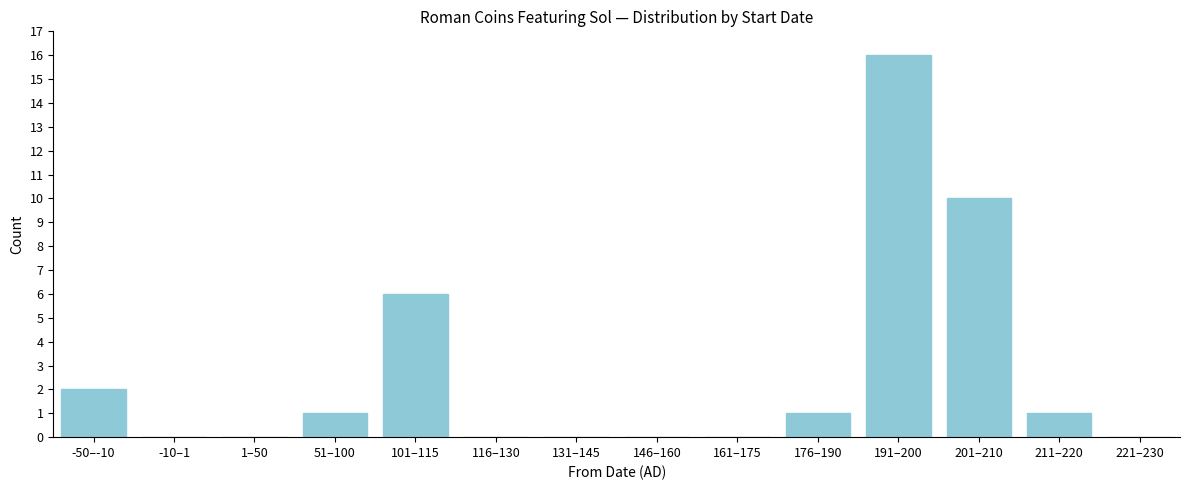

Reading left to right, transcribe all the data shown in this chart.

-50–-10=2	-10–1=0	1–50=0	51–100=1	101–115=6	116–130=0	131–145=0	146–160=0	161–175=0	176–190=1	191–200=16	201–210=10	211–220=1	221–230=0